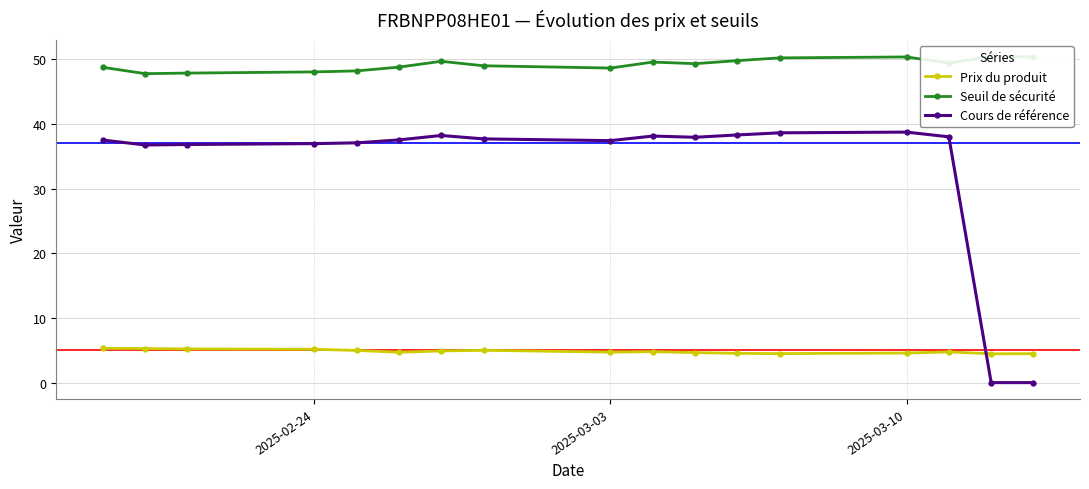

Which series ends up on top after the final intersection of Prix du produit and Cours de référence?

Prix du produit